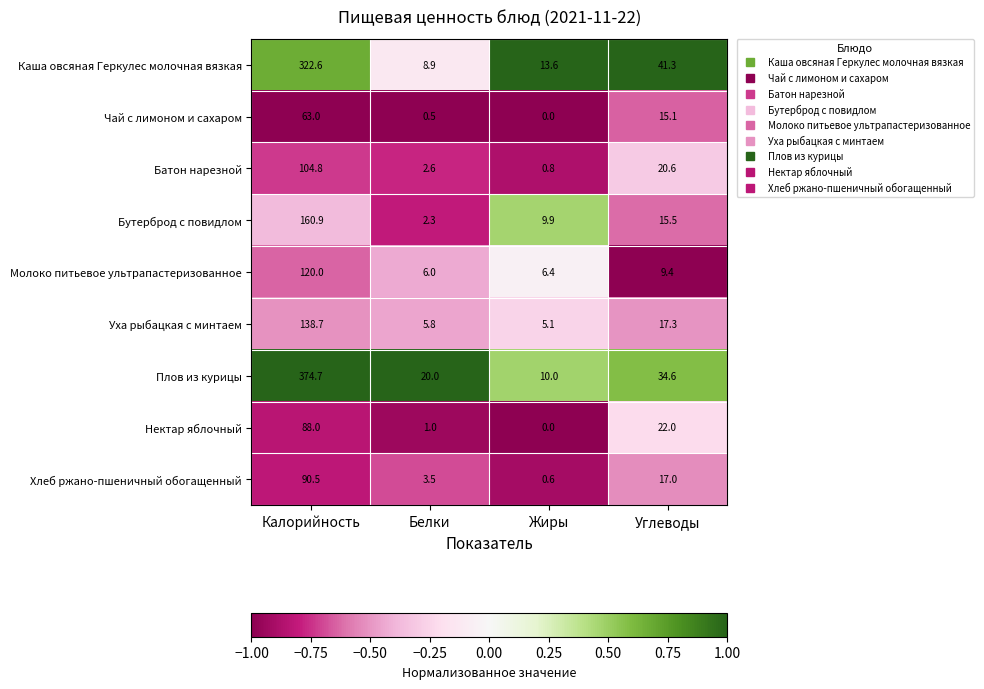

List the series in order of their peak value, lowest first.

Чай с лимоном и сахаром, Нектар яблочный, Хлеб ржано-пшеничный обогащенный, Батон нарезной, Молоко питьевое ультрапастеризованное, Уха рыбацкая с минтаем, Бутерброд с повидлом, Каша овсяная Геркулес молочная вязкая, Плов из курицы